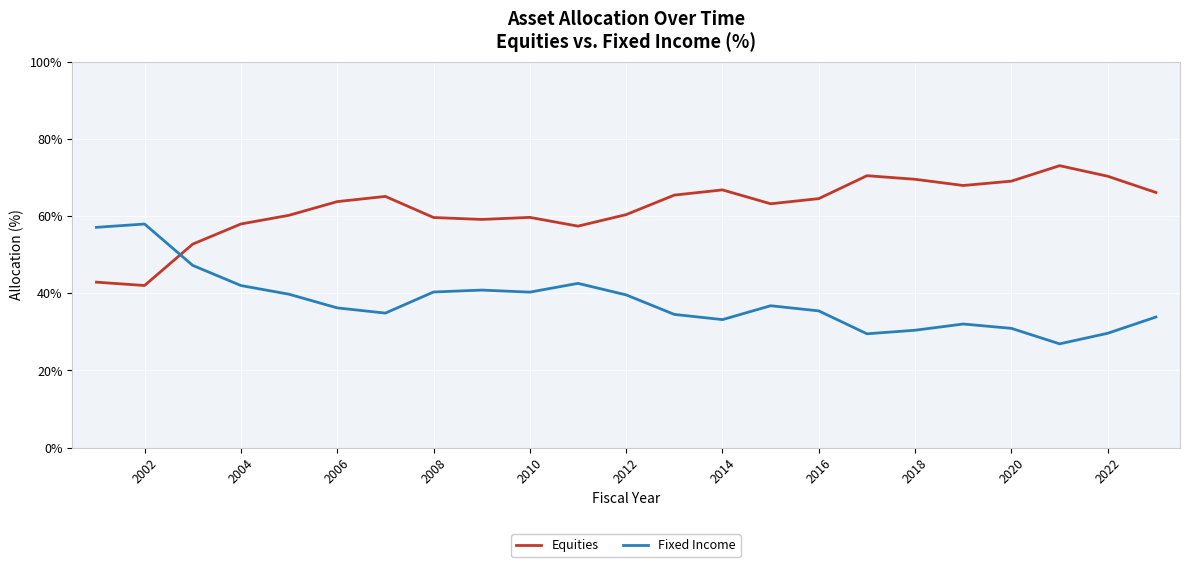

What is the difference between the maximum and minimum values in the Equities series?

31.1